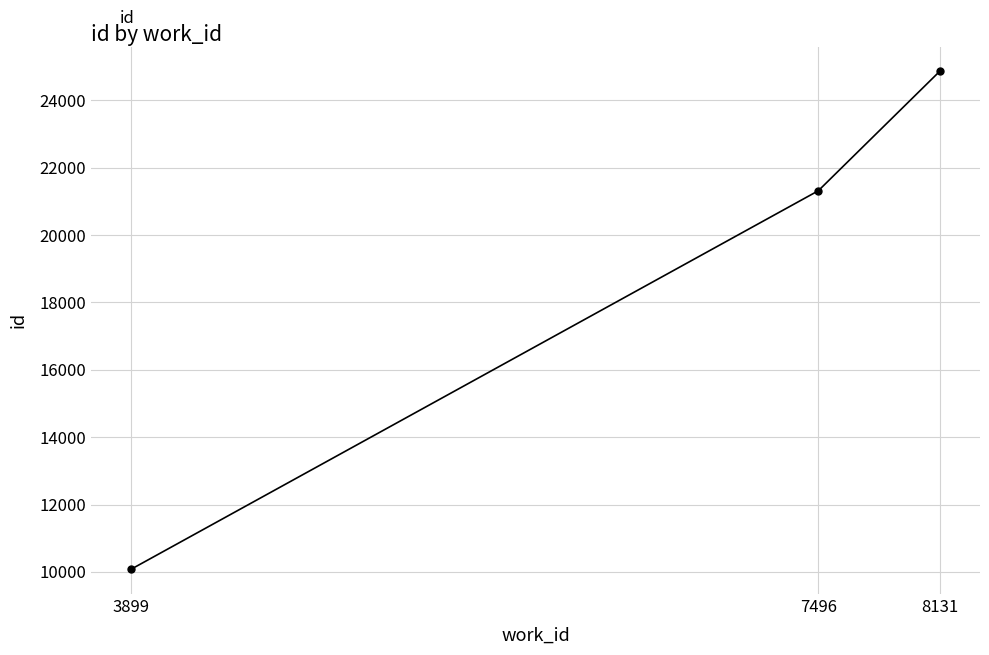

Count the values in the range 10083 to 24857.

3